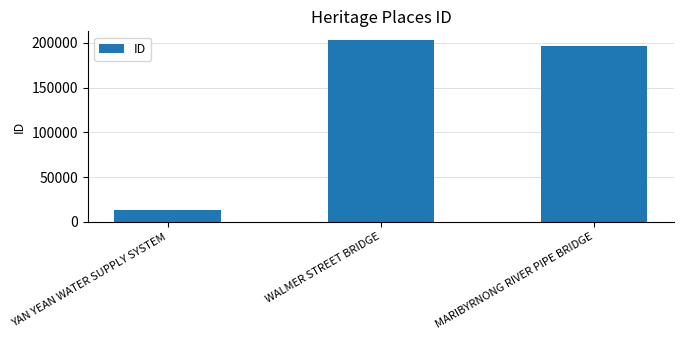

How many data points are less than 196120?

1